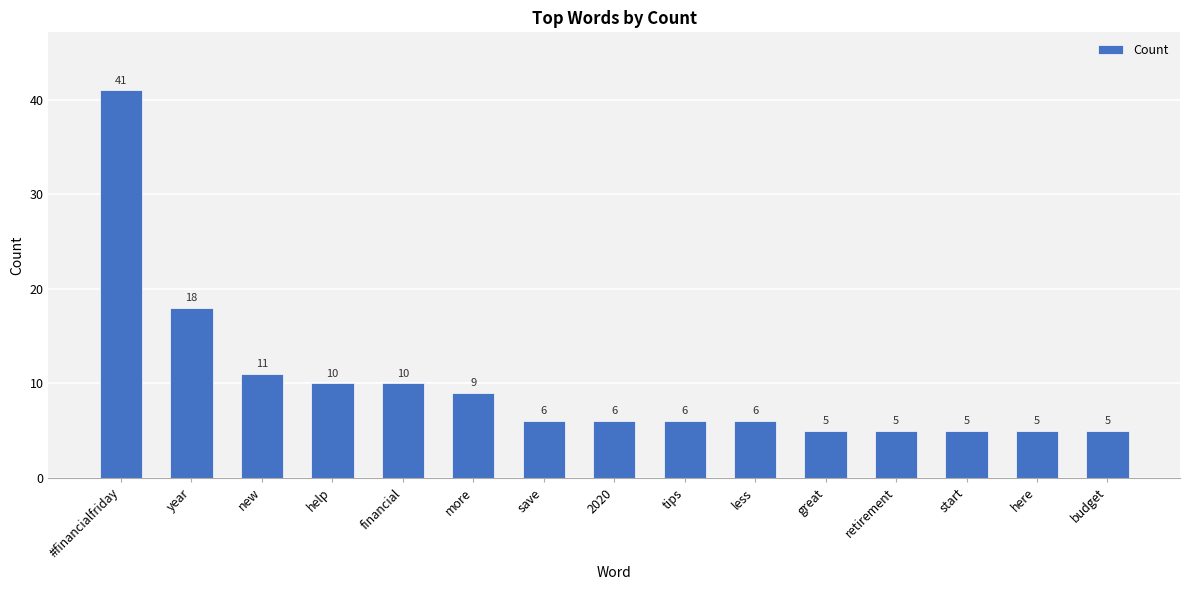

What is the difference between the maximum and minimum values?

36